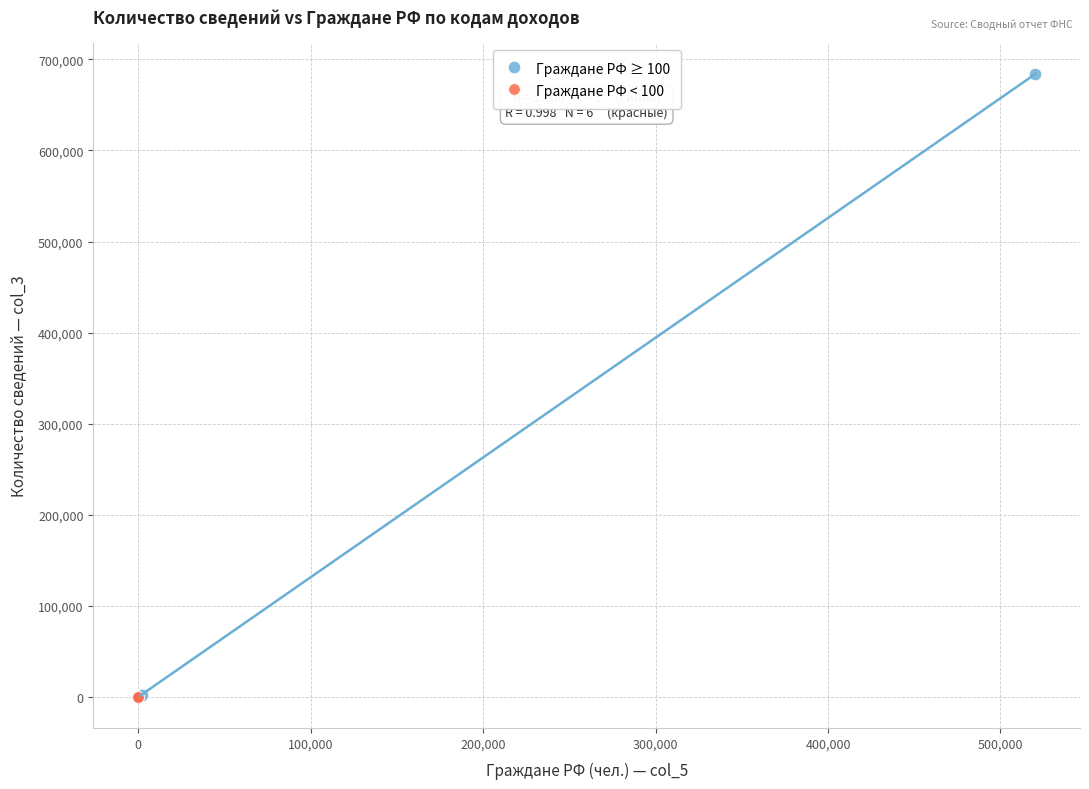

Which series has the widest spread of Y values?

Граждане РФ ≥ 100